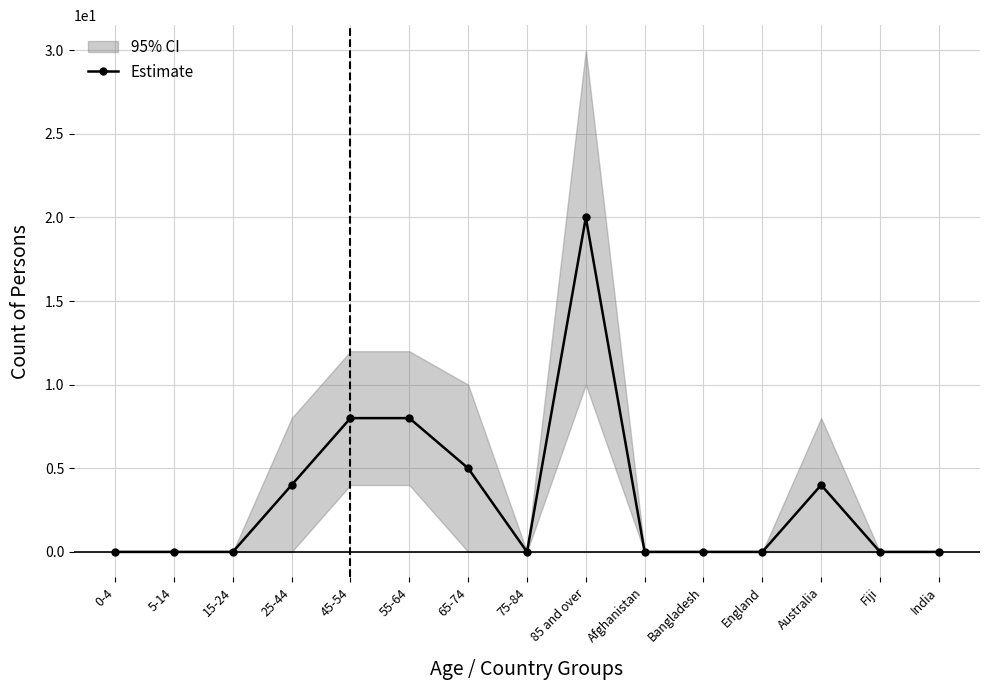

Where is the first local minimum?

75-84